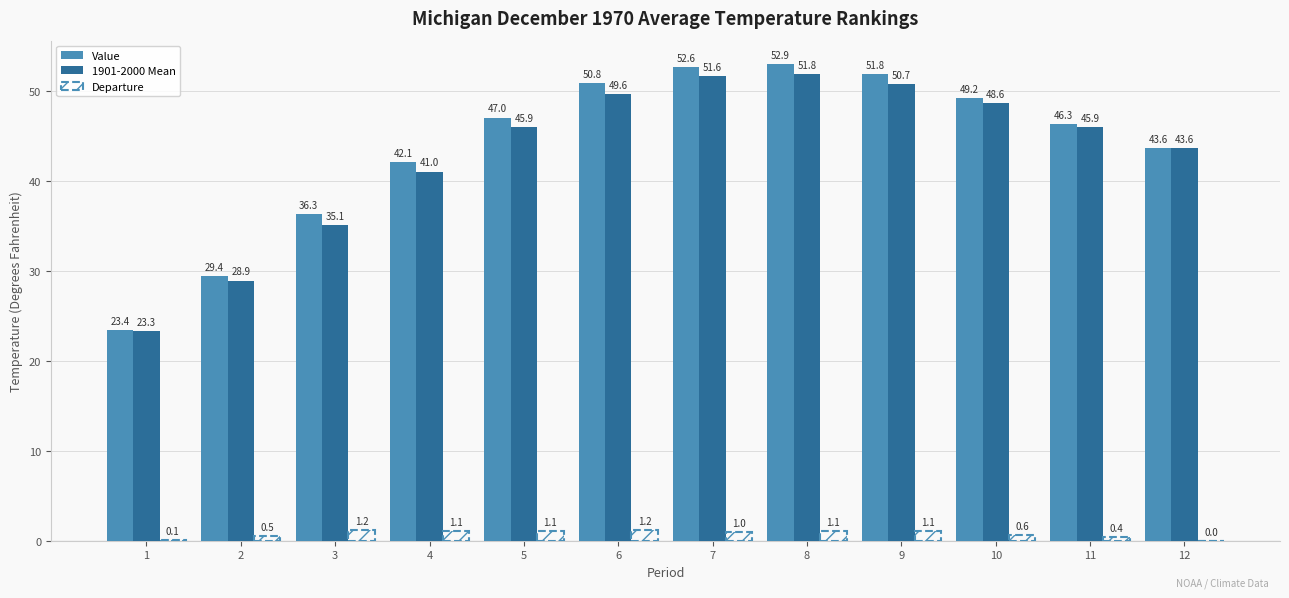

What is the difference between the 1901-2000 Mean values at 7 and 9?

0.9